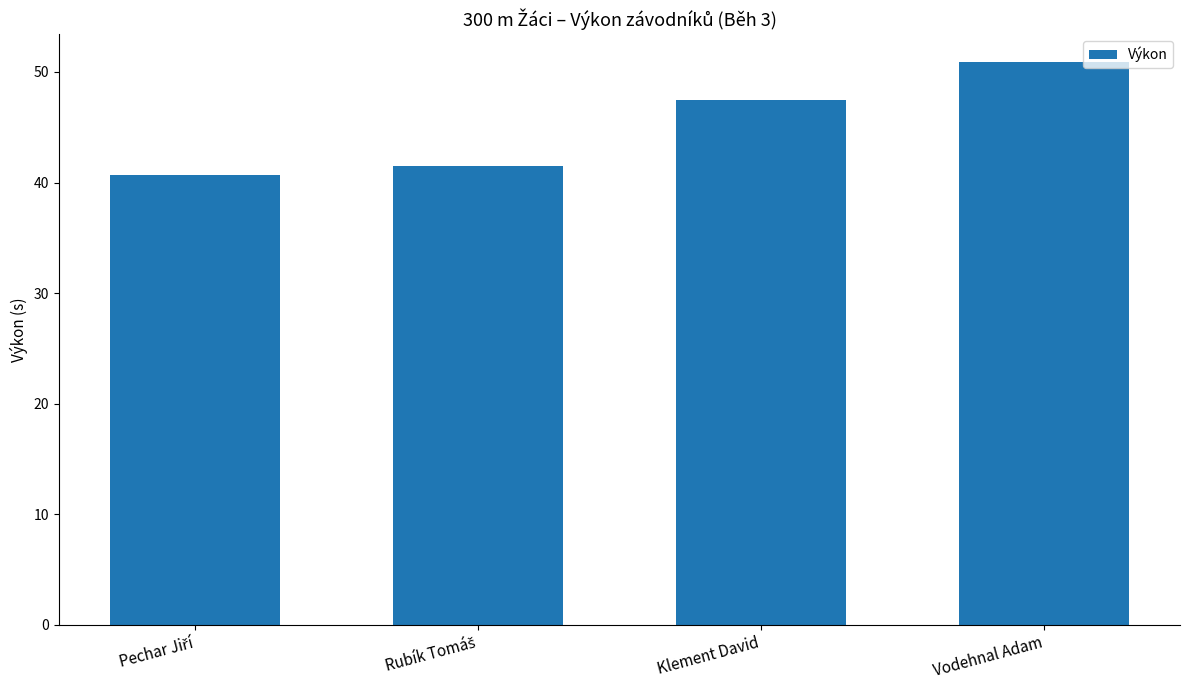

What is the change in value from Klement David to Vodehnal Adam?

+3.4